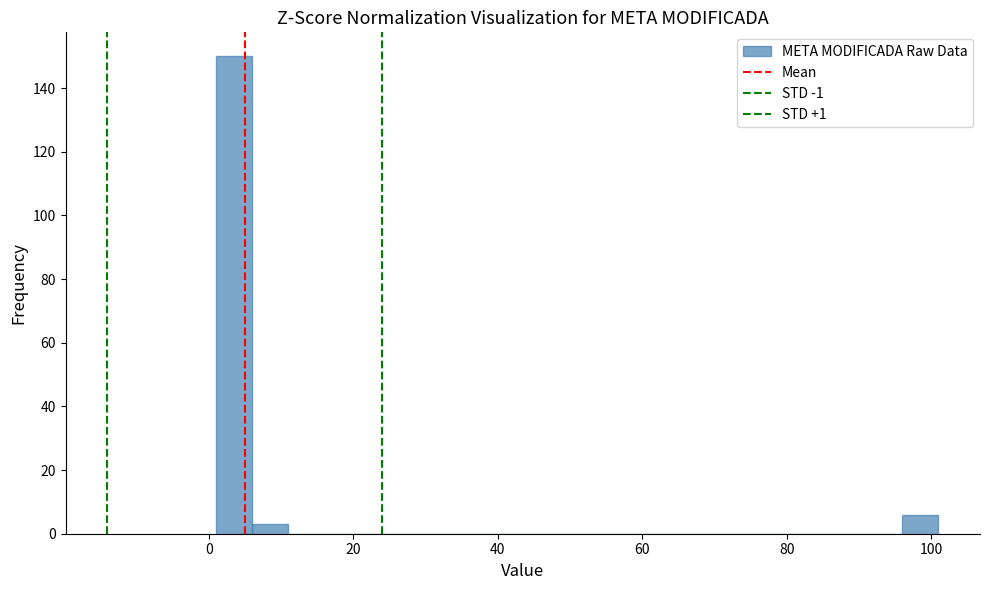

Around what value on the x-axis is the tallest bar? Give the approximate position of its centre, as read against the axis.

4